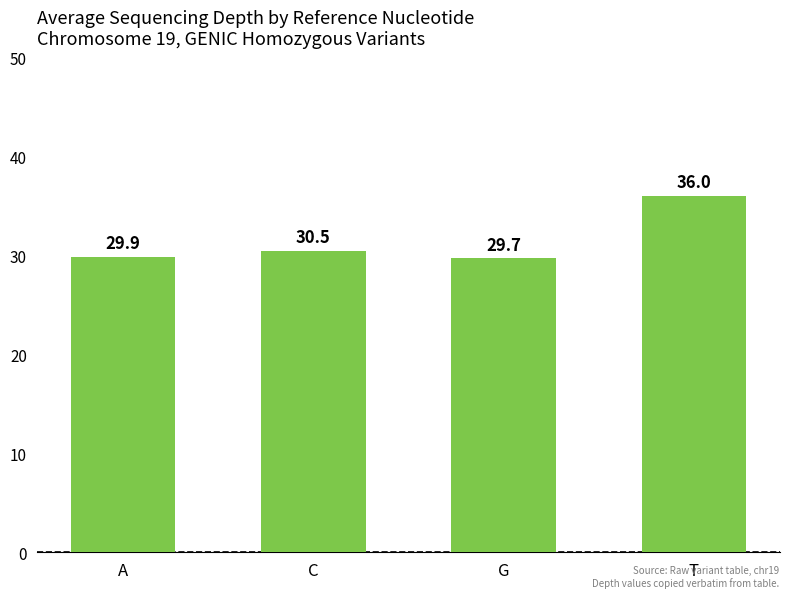

What is the greatest value displayed?

36.0